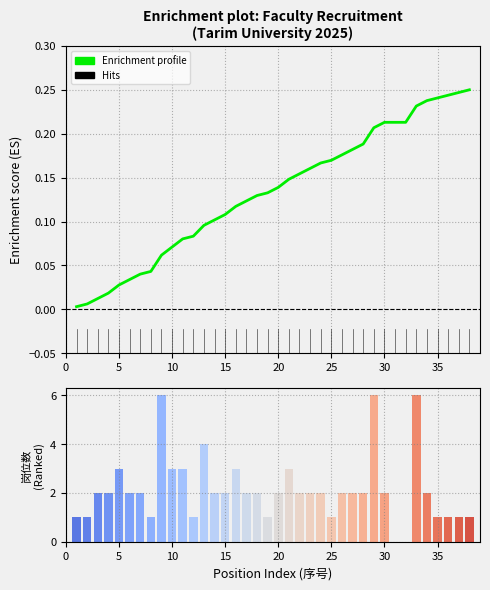

How many positive values does the Positions per row series have?

36